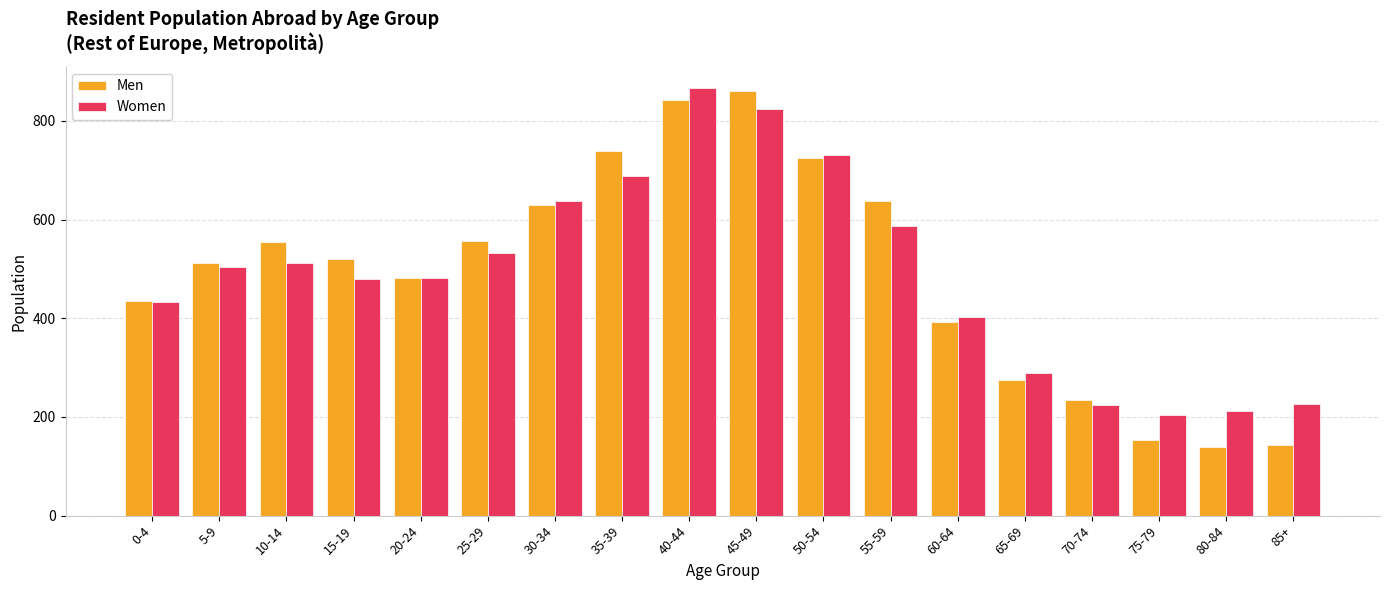

Is the value of Women at 30-34 greater than the value of Men at 65-69?

Yes